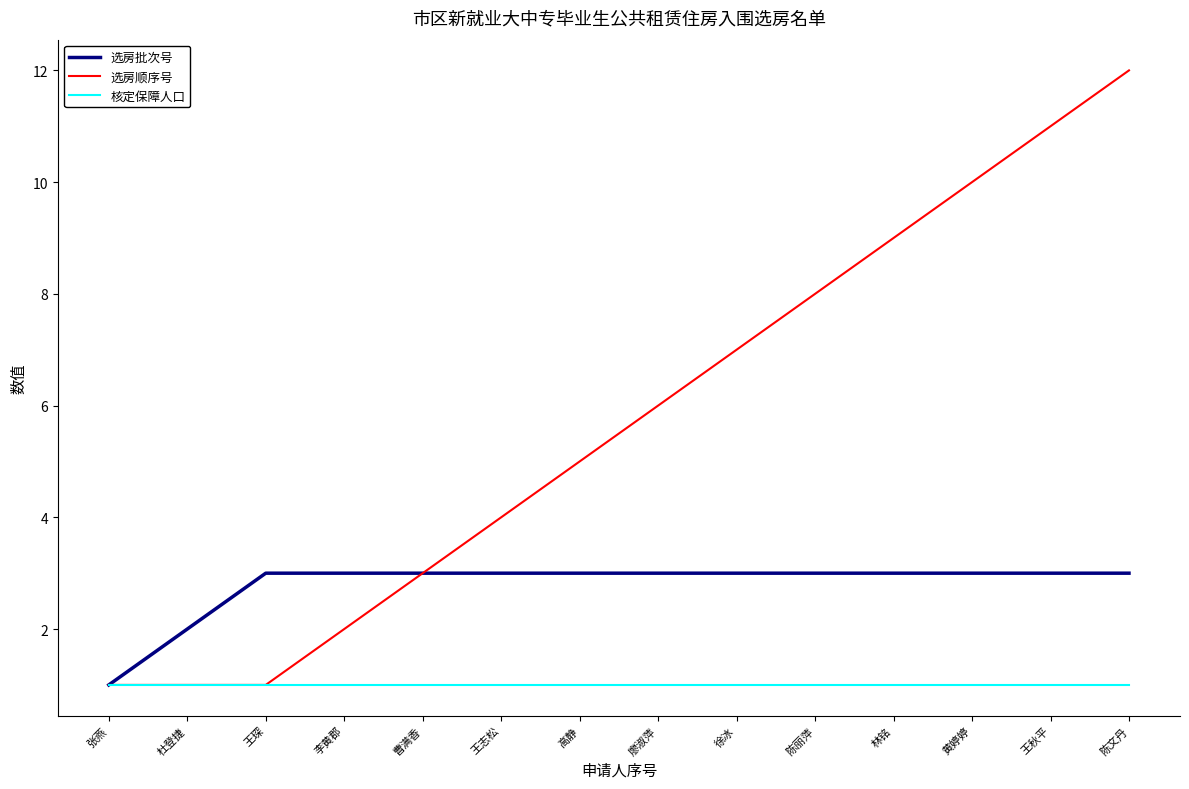

Which series has the widest spread of values?

选房顺序号